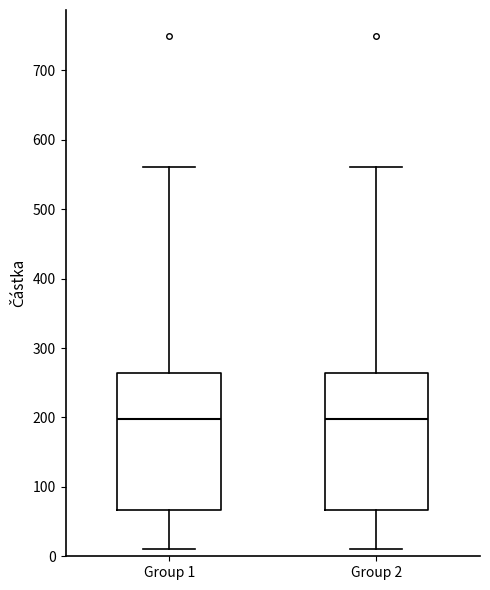

Reading left to right, transcribe this box plot: for each box, give where its median line is, the range the box spans, and where its two whiskers end, as read against the y-axis. The values are not printed on the chart, so give them approximately, as read against the axis.

Group 1: median 200, box 70 to 260, whiskers 10 to 560
Group 2: median 200, box 70 to 260, whiskers 10 to 560